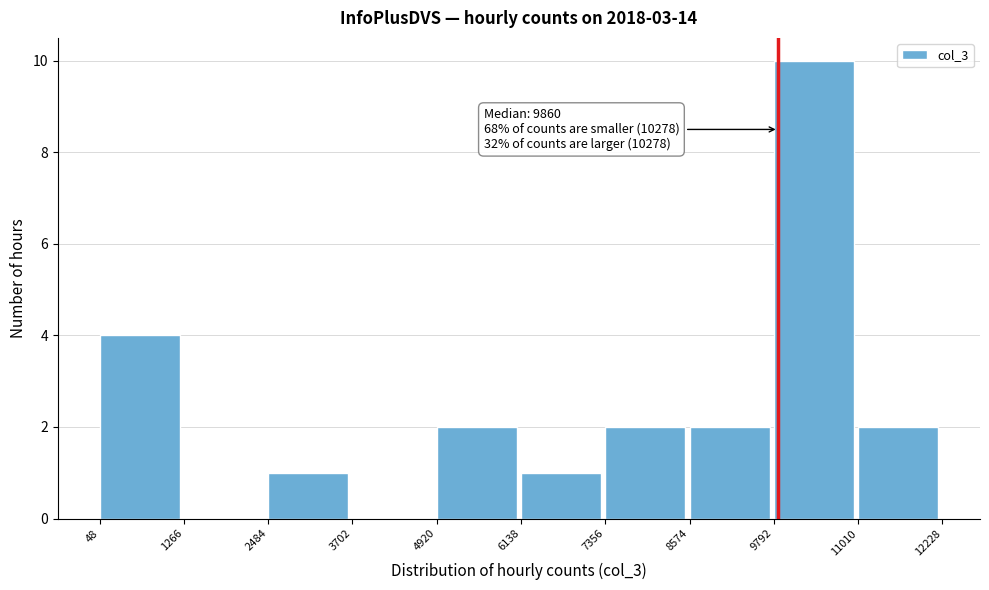

Which range on the x-axis has the tallest bar?

9792 to 11010